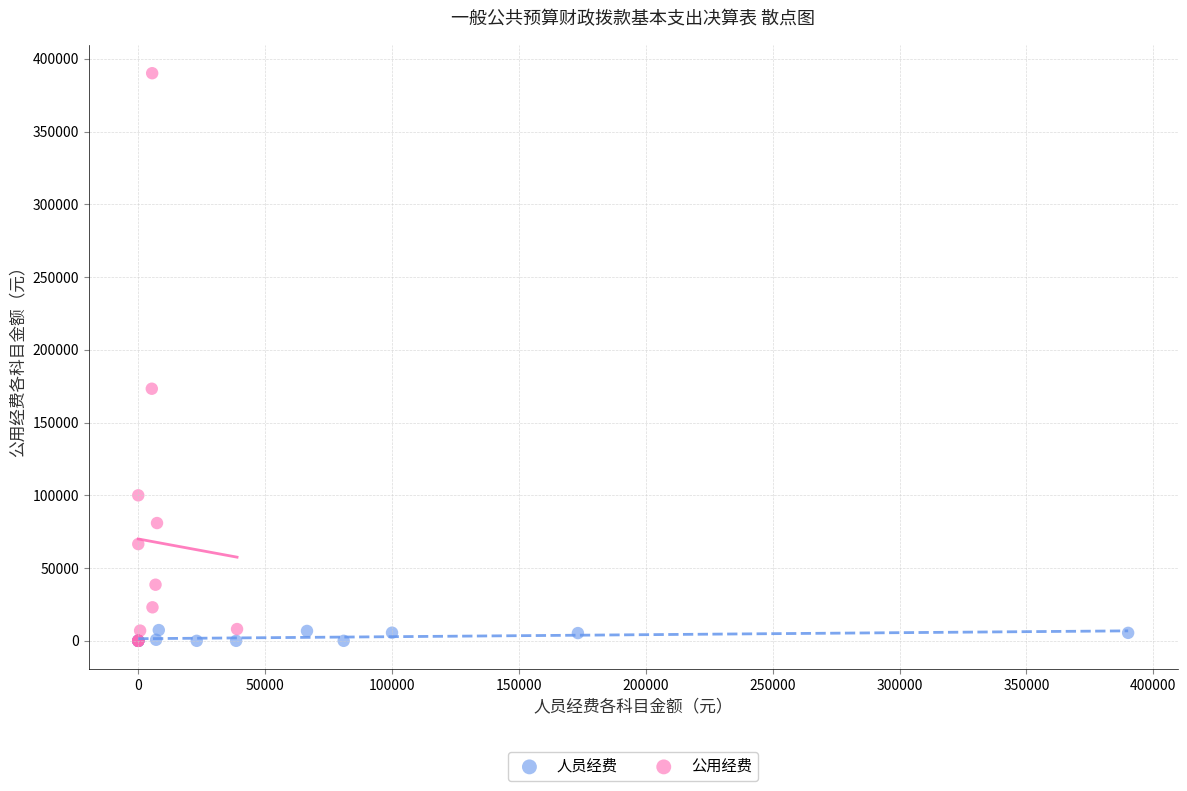

Which series has the widest spread of Y values?

公用经费